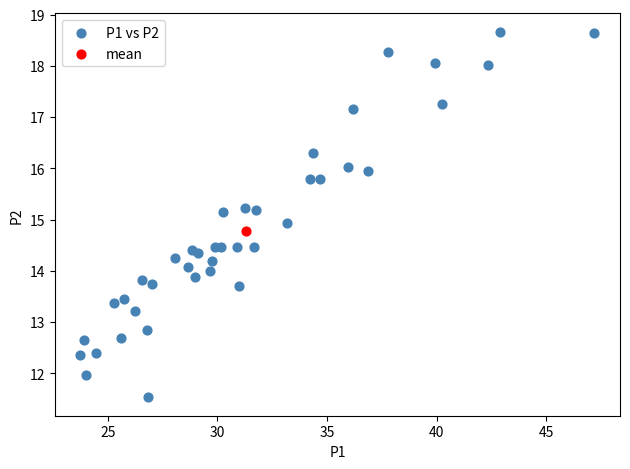

What are all the series names shown in the legend?

P1 vs P2, mean